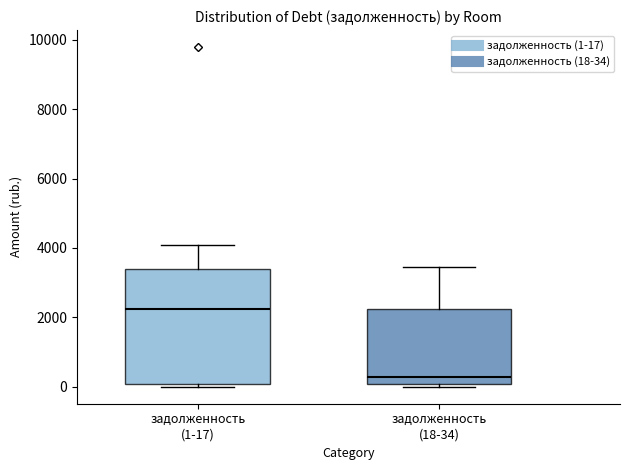

Which box has the lowest median line?

задолженность (18-34)